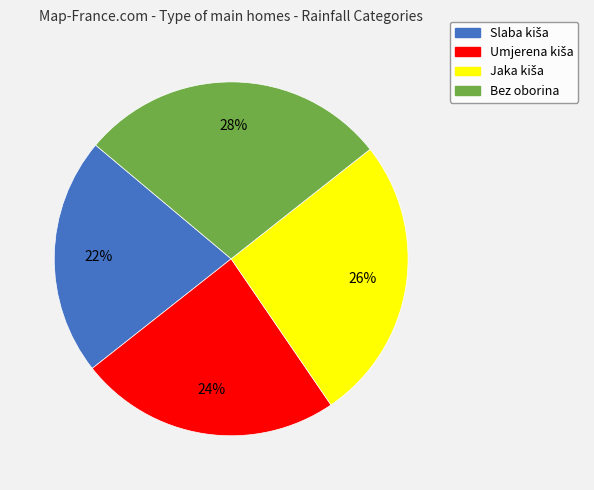

To the nearest percent, what percentage of the pie is Bez oborina?

28%